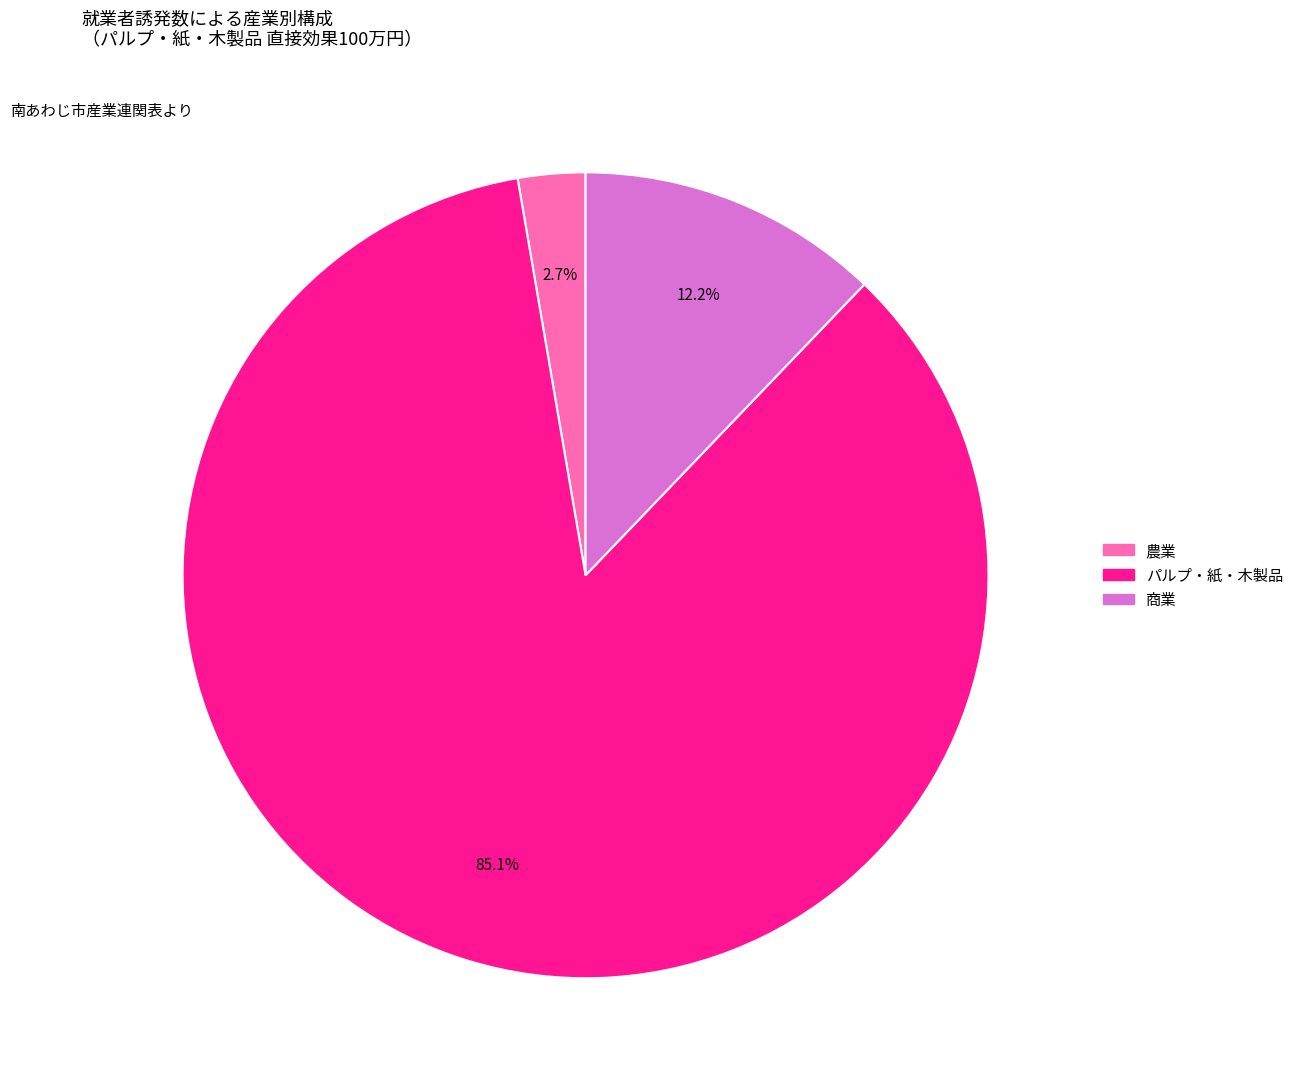

What is the majority slice?

パルプ・紙・木製品